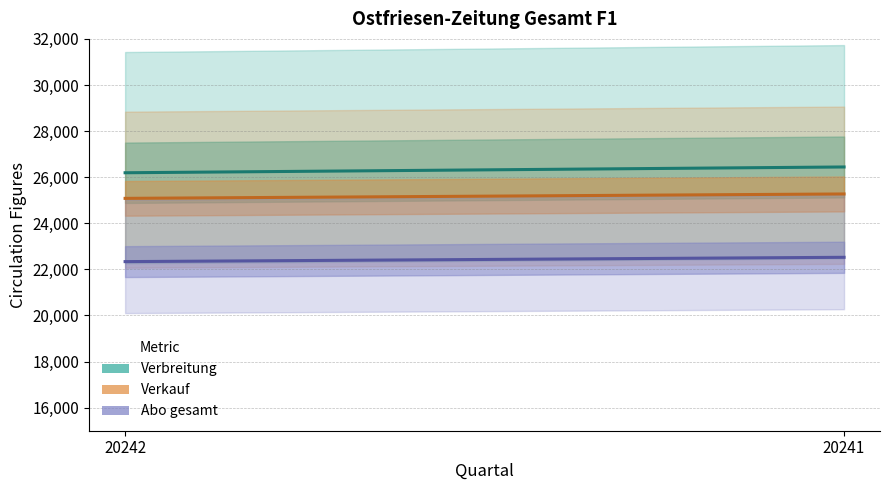

Is it true that Verbreitung equals 11927 at 20241?

False